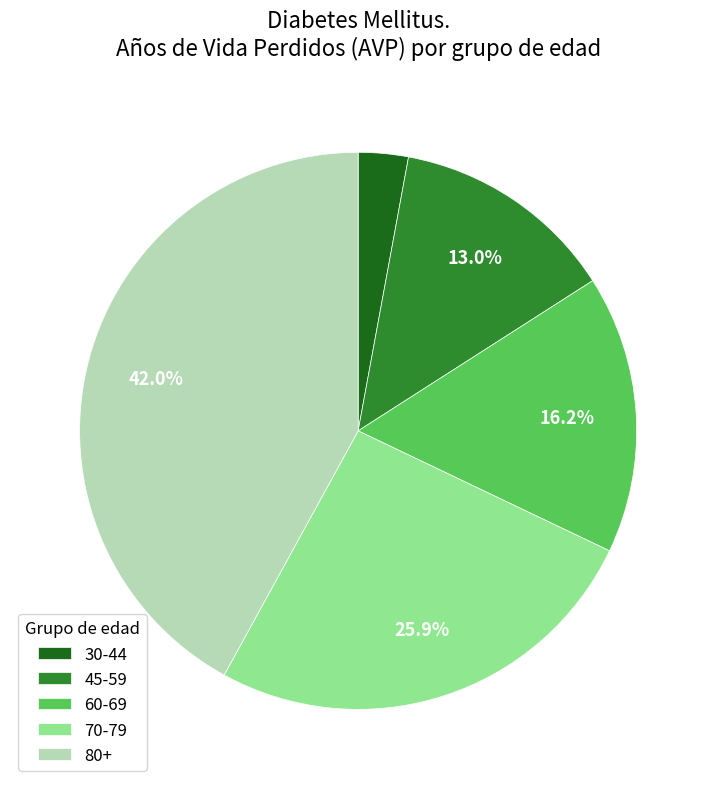

Which category has the biggest portion of the pie?

80+